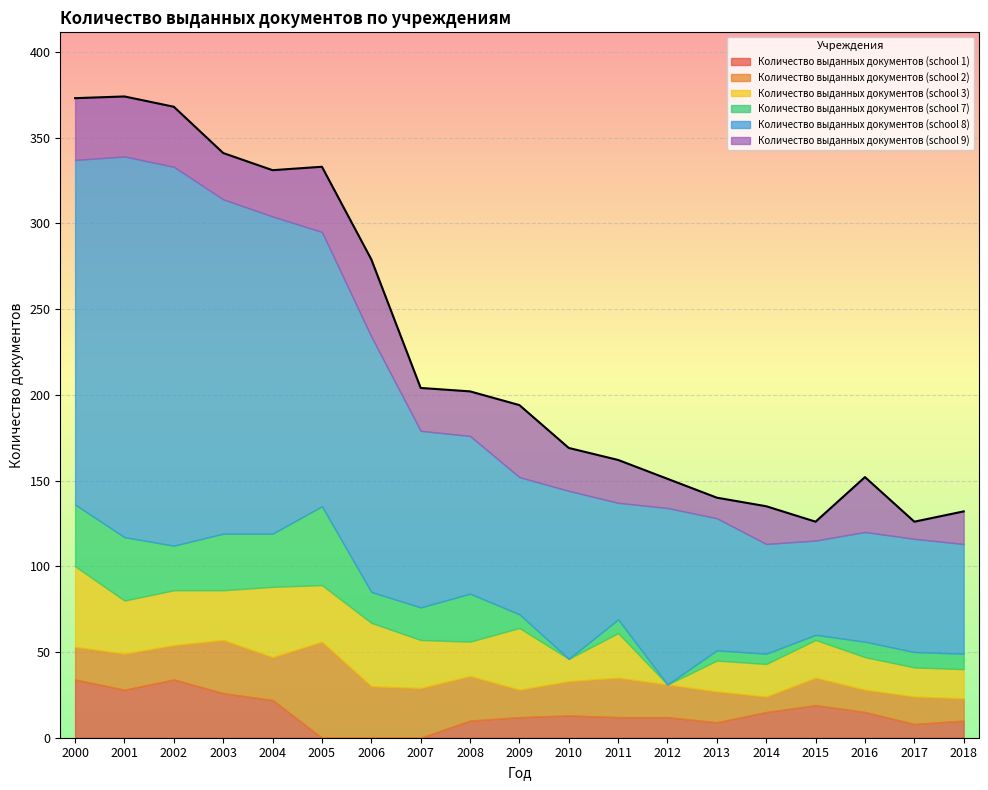

Reading left to right, transcribe all the data shown in this chart.

Количество выданных документов (school 1): 34	28	34	26	22	0	0	0	10	12	13	12	12	9	15	19	15	8	10
Количество выданных документов (school 2): 19	21	20	31	25	56	30	29	26	16	20	23	19	18	9	16	13	16	13
Количество выданных документов (school 3): 47	31	32	29	41	33	37	28	20	36	13	26	0	18	19	22	19	17	17
Количество выданных документов (school 7): 36	37	26	33	31	46	18	19	28	8	0	8	0	6	6	3	9	9	9
Количество выданных документов (school 8): 201	222	221	195	185	160	149	103	92	80	98	68	103	77	64	55	64	66	64
Количество выданных документов (school 9): 36	35	35	27	27	38	45	25	26	42	25	25	17	12	22	11	32	10	19